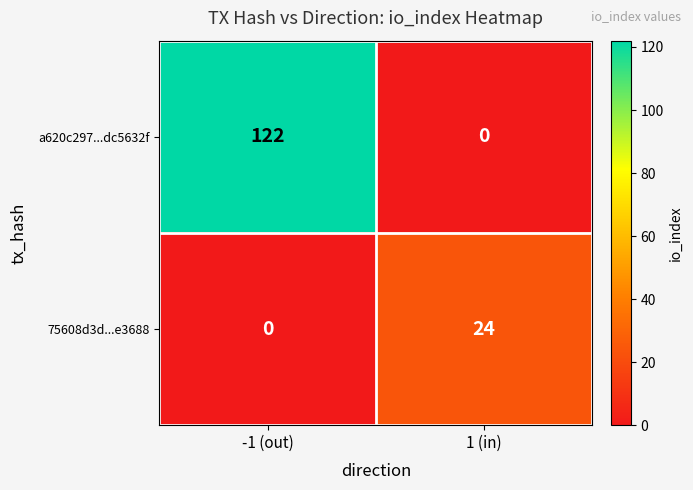

Rank the series at -1 (out) from lowest to highest value.

75608d3d...e3688, a620c297...dc5632f